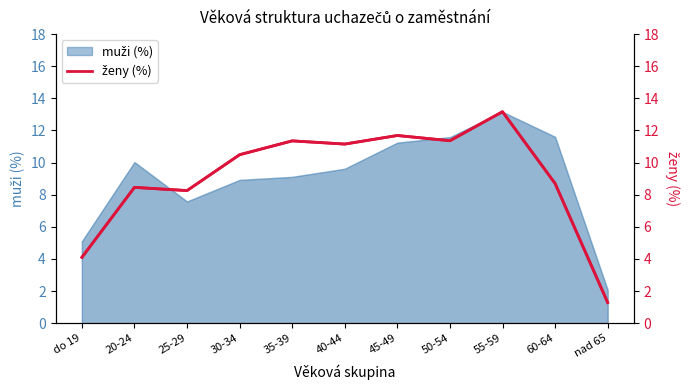

The chart shows a value of 13.2 at 55-59. True or false?

True